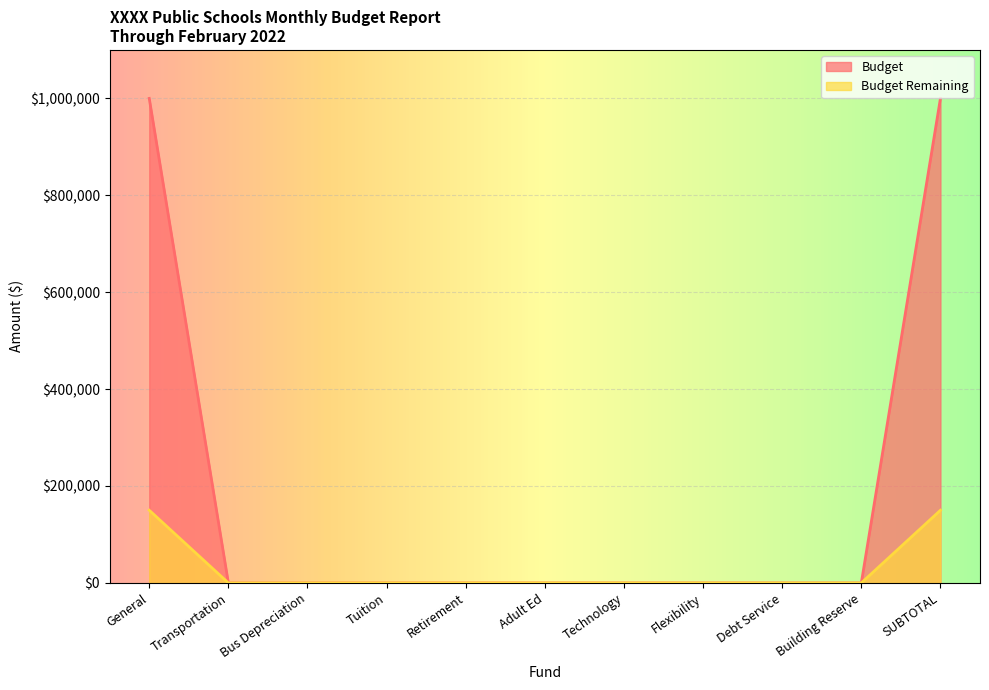

Which series has the largest range (max minus min)?

Budget